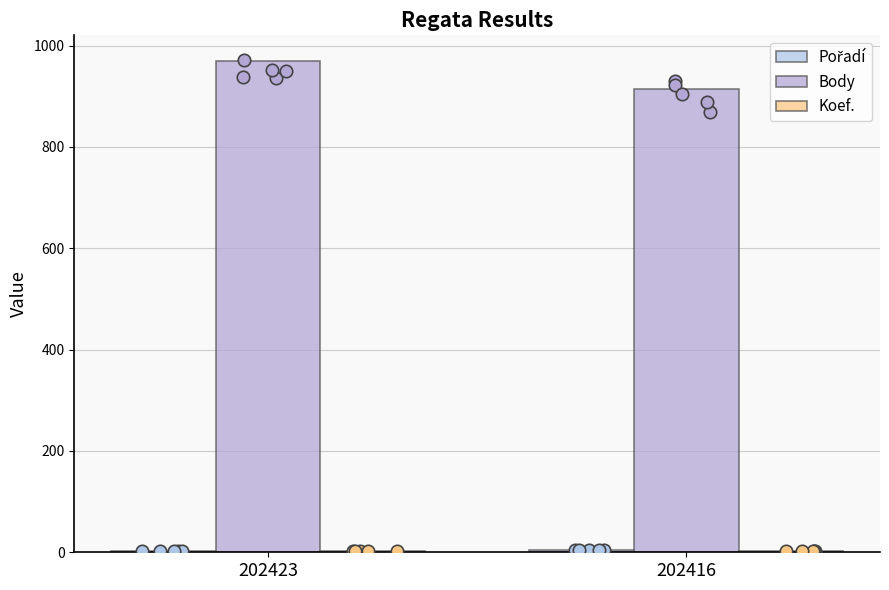

At how many categories does at least one series exceed 94?

2